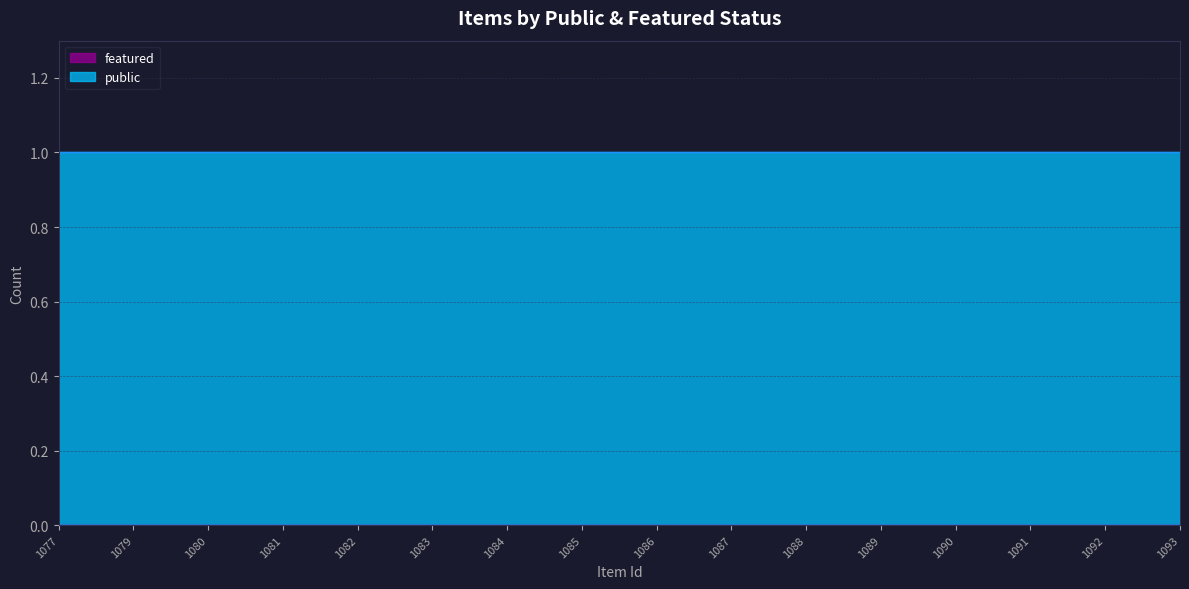

At which label does featured reach its minimum?

1077